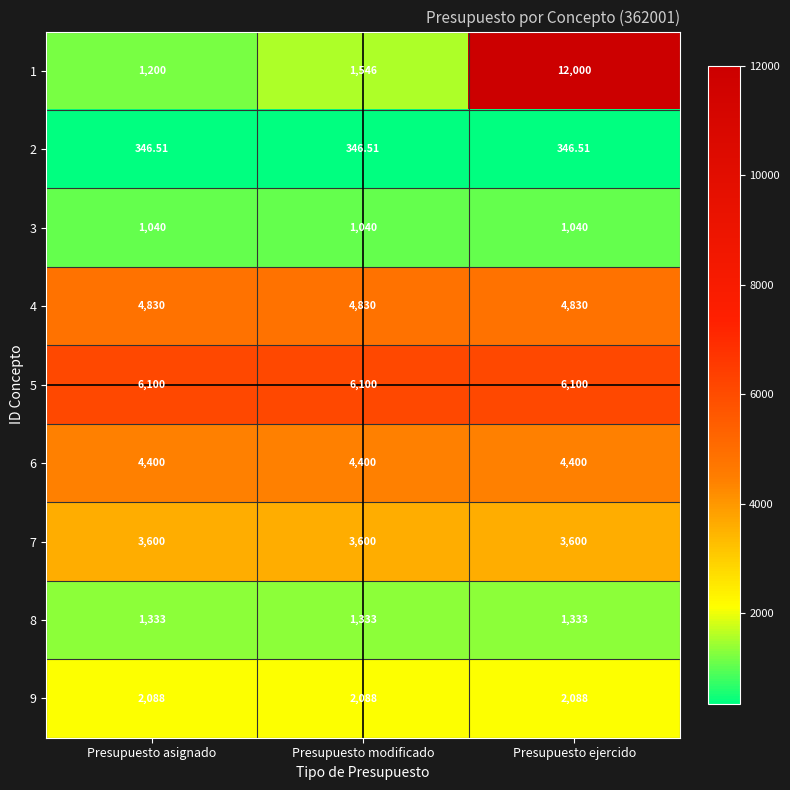

Which series has the widest spread of values?

1